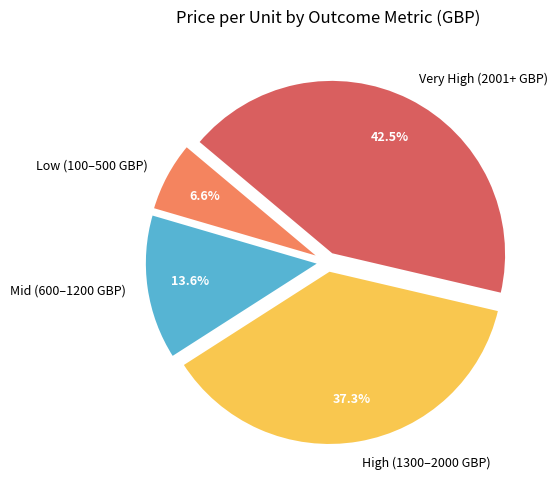

Is there any slice that represents more than half of the pie?

No